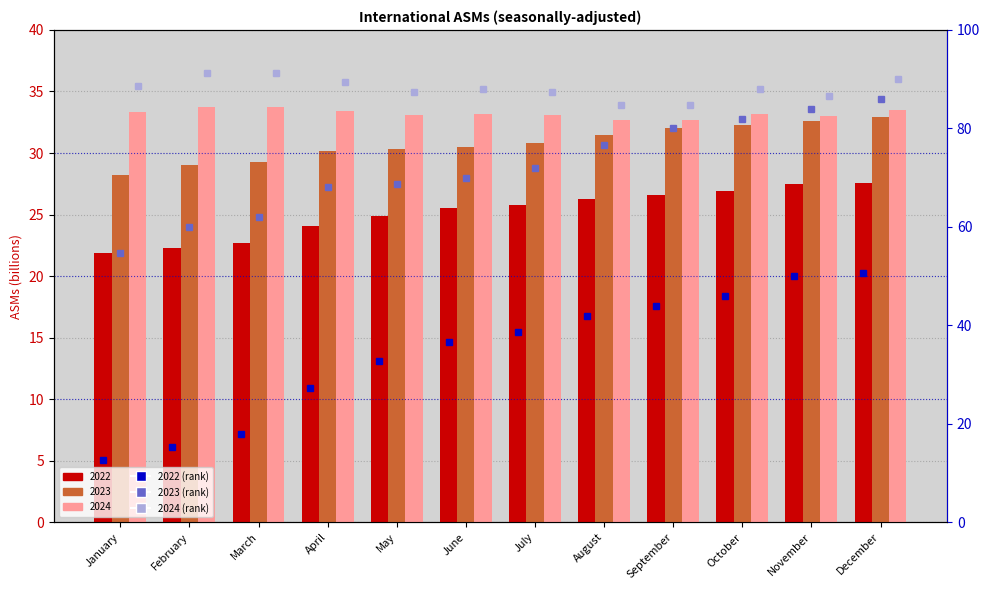

At which label does 2022 (scaled) first exceed 38?

July